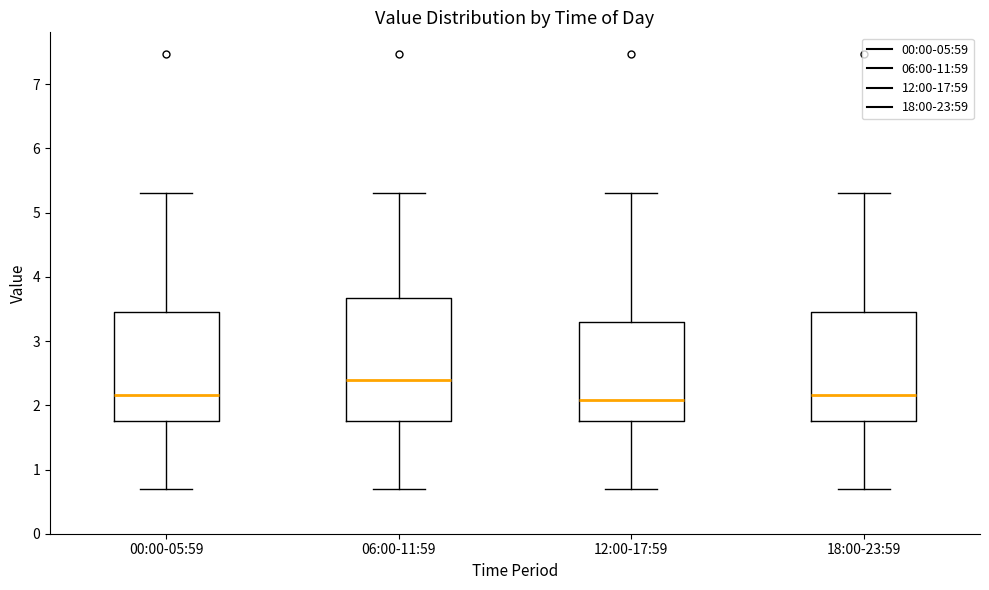

Which box is the tallest, from its lower edge to its upper edge?

06:00-11:59